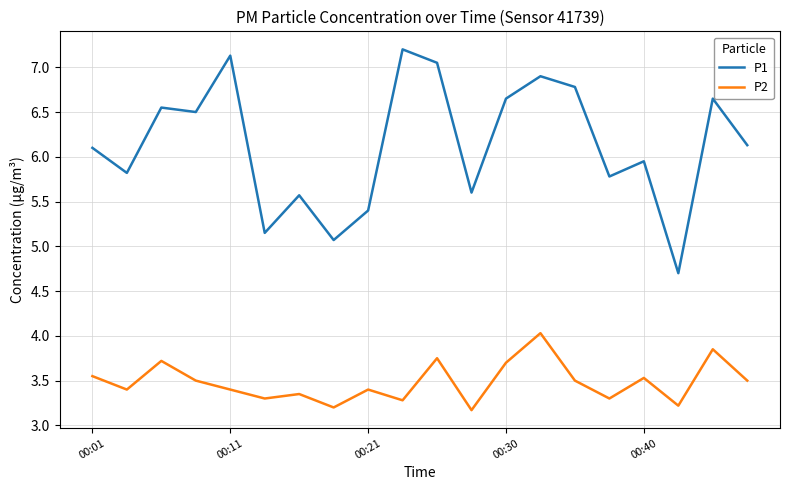

True or false: P2 and P1 cross at least once.

False